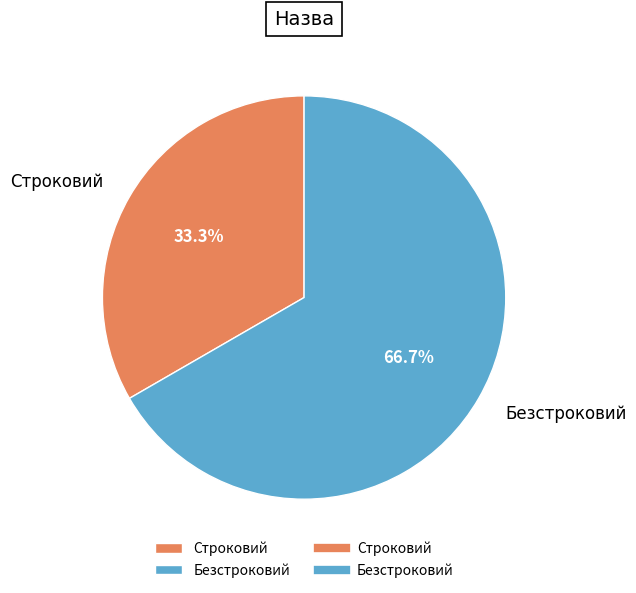

The Безстроковий slice represents 67% of the pie. True or false?

True